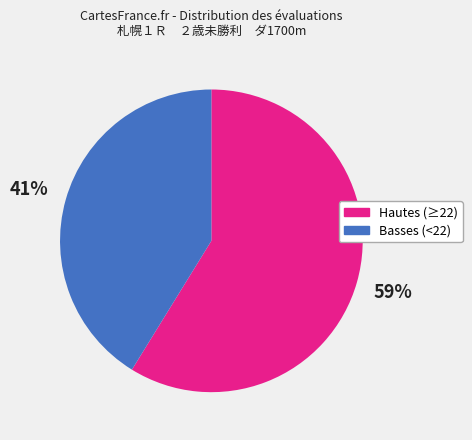

To the nearest percent, what is the difference between the largest and smallest slice percentages?

18%